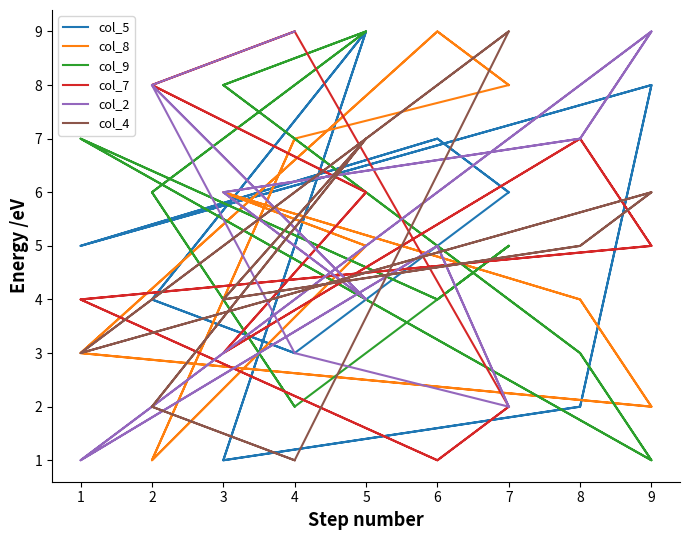

How many data points in col_9 are less than 5?

8